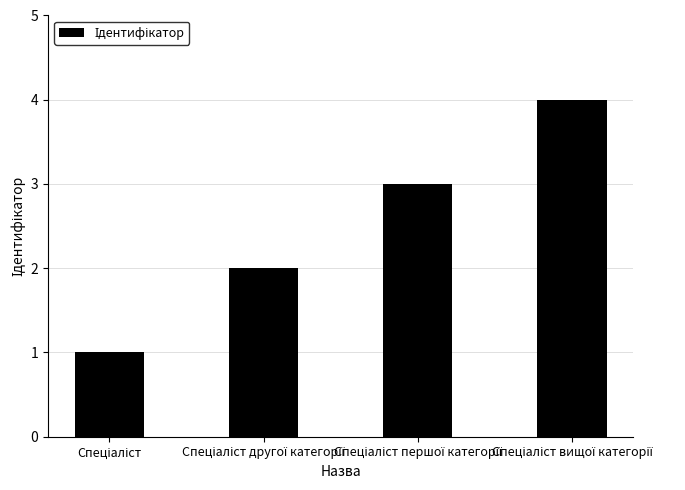

How many distinct data groups are displayed?

1